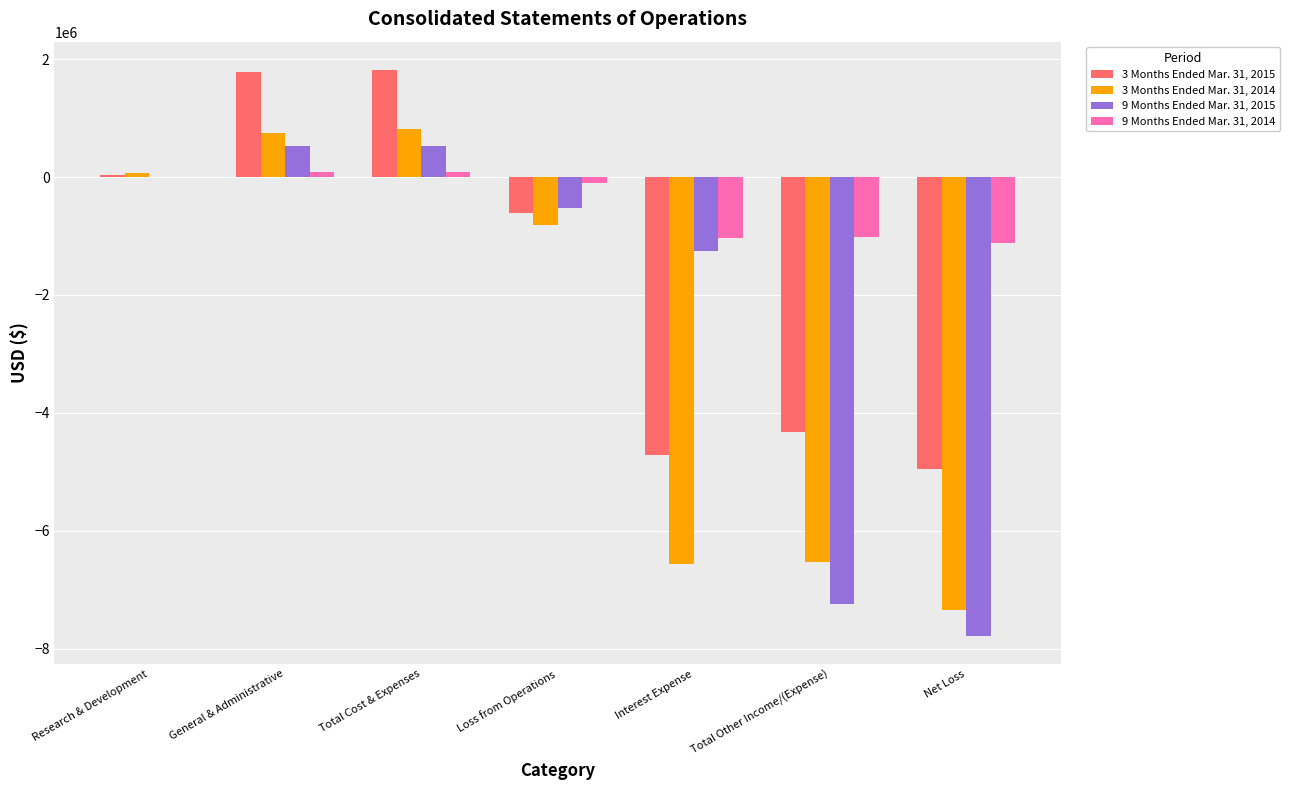

The value of 3 Months Ended Mar. 31, 2015 at Net Loss is -4947095. True or false?

True